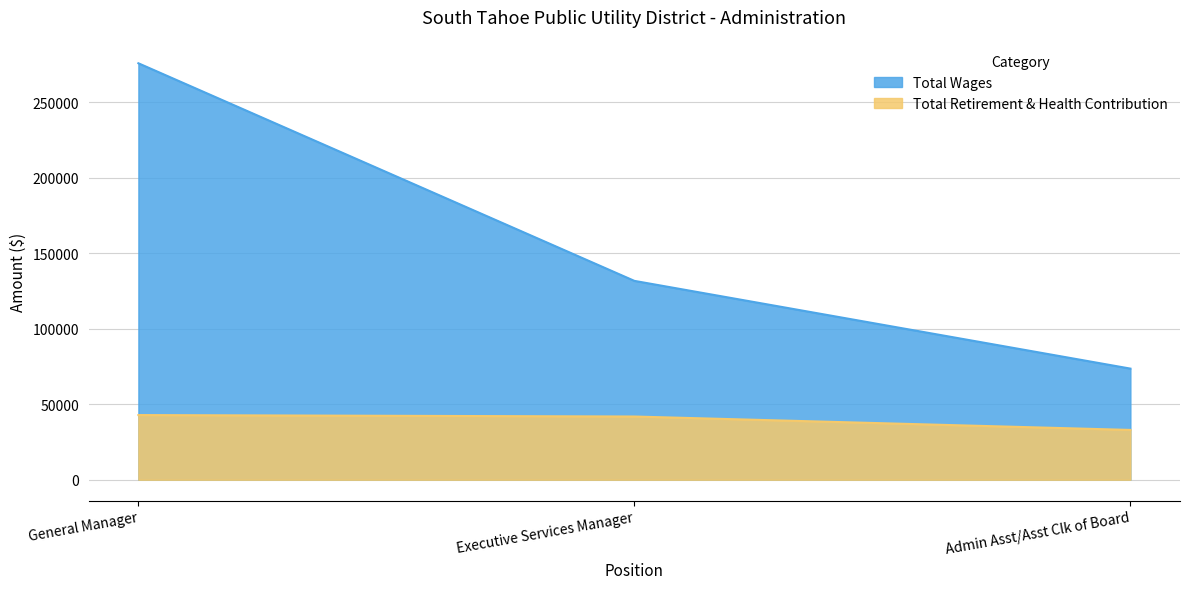

What is the sum of the Total Wages values at General Manager and Admin Asst/Asst Clk of Board?

349419